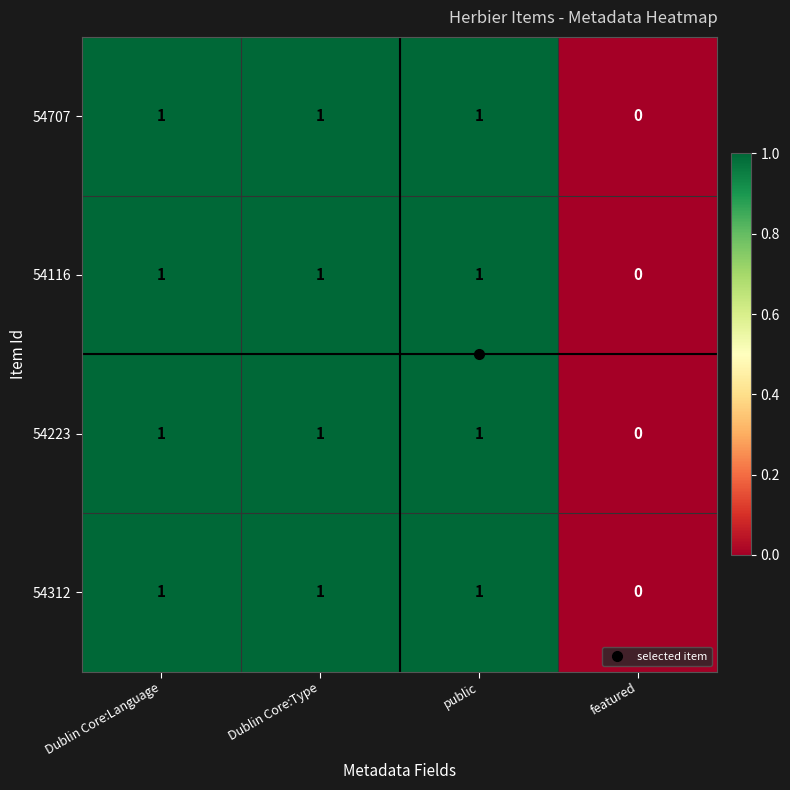

What is the total value across all series at Dublin Core:Type?

4